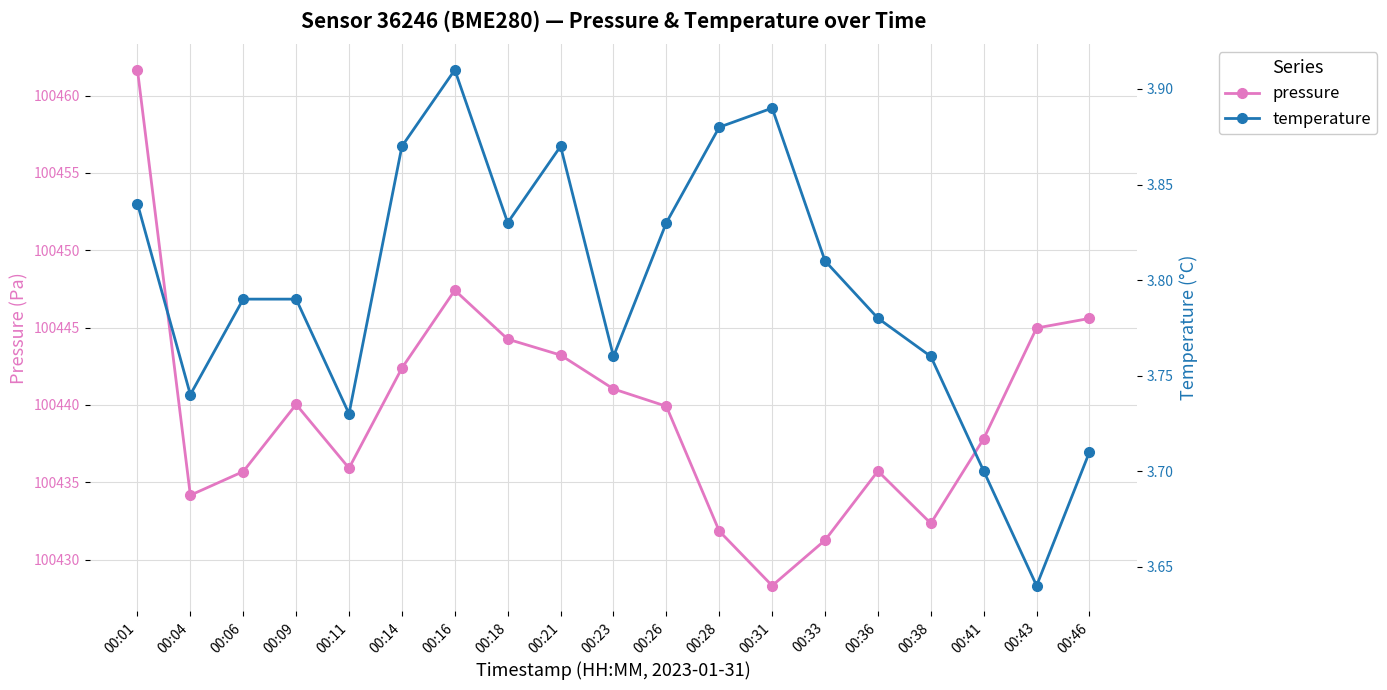

What is the minimum value for temperature?

3.6